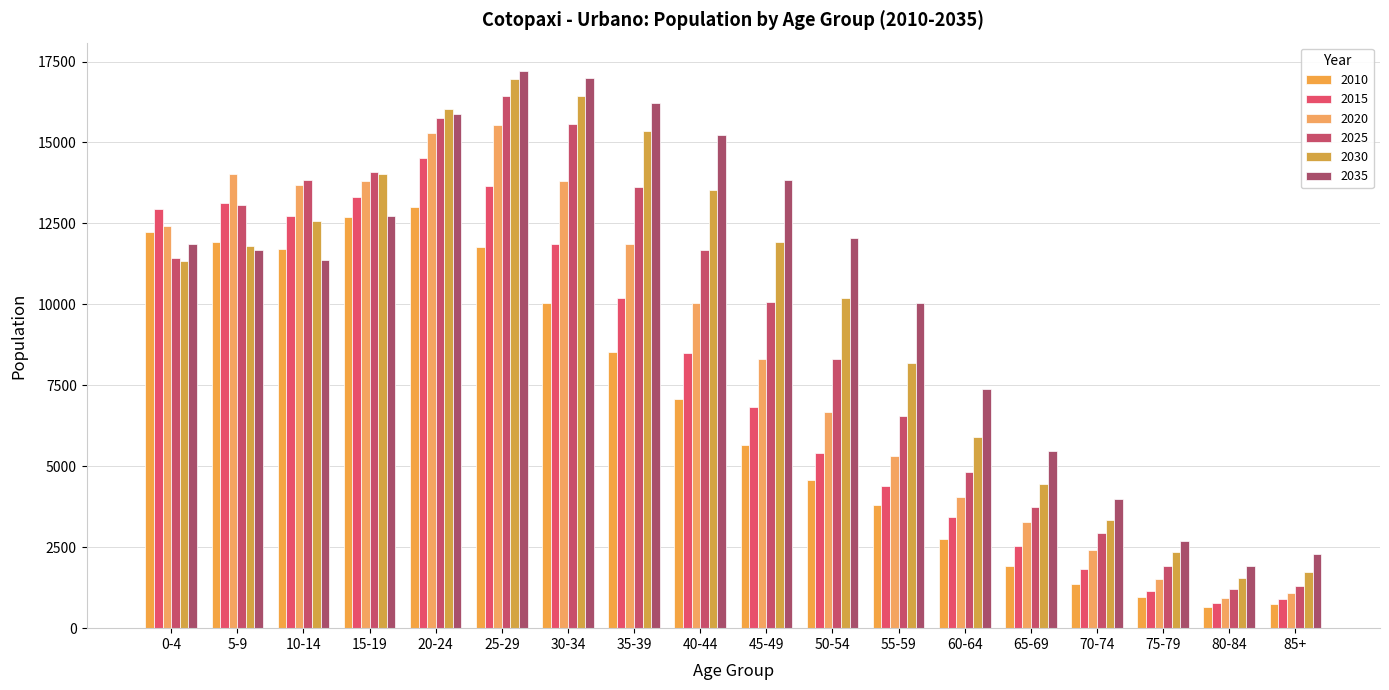

Reading left to right, transcribe all the data shown in this chart.

2010: 12247	11941	11715	12693	13001	11762	10034	8531	7075	5671	4572	3799	2753	1924	1363	963	649	734
2015: 12958	13121	12722	13320	14528	13652	11852	10201	8502	6823	5420	4395	3446	2546	1835	1162	787	916
2020: 12415	14026	13680	13821	15306	15550	13812	11865	10040	8327	6665	5322	4036	3274	2410	1516	927	1079
2025: 11434	13059	13856	14084	15769	16439	15573	13616	11681	10074	8314	6561	4824	3753	2949	1913	1198	1305
2030: 11340	11795	12582	14018	16021	16956	16442	15342	13529	11940	10184	8191	5909	4452	3352	2341	1545	1724
2035: 11868	11687	11368	12722	15884	17223	16977	16209	15232	13838	12051	10037	7388	5466	4003	2681	1926	2289